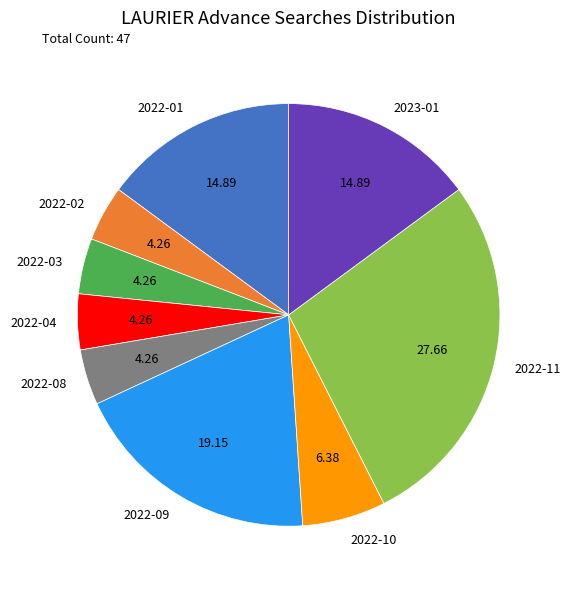

Count the number of slices in the pie.

9